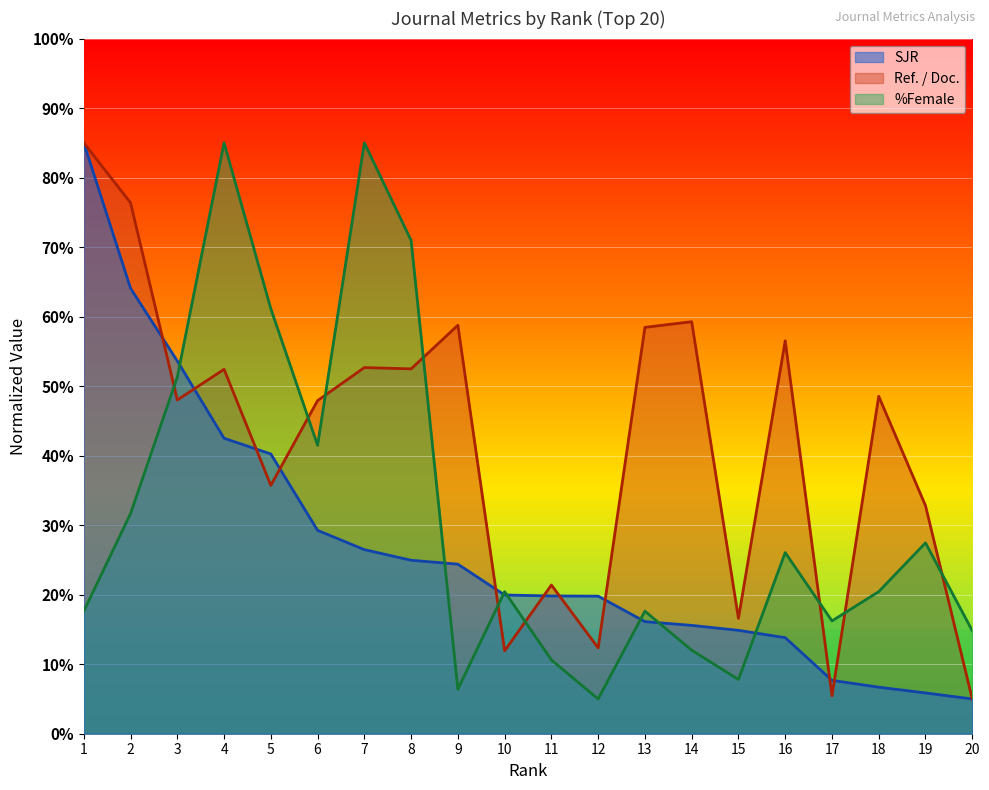

What are all the series names shown in the legend?

SJR, Ref. / Doc., %Female